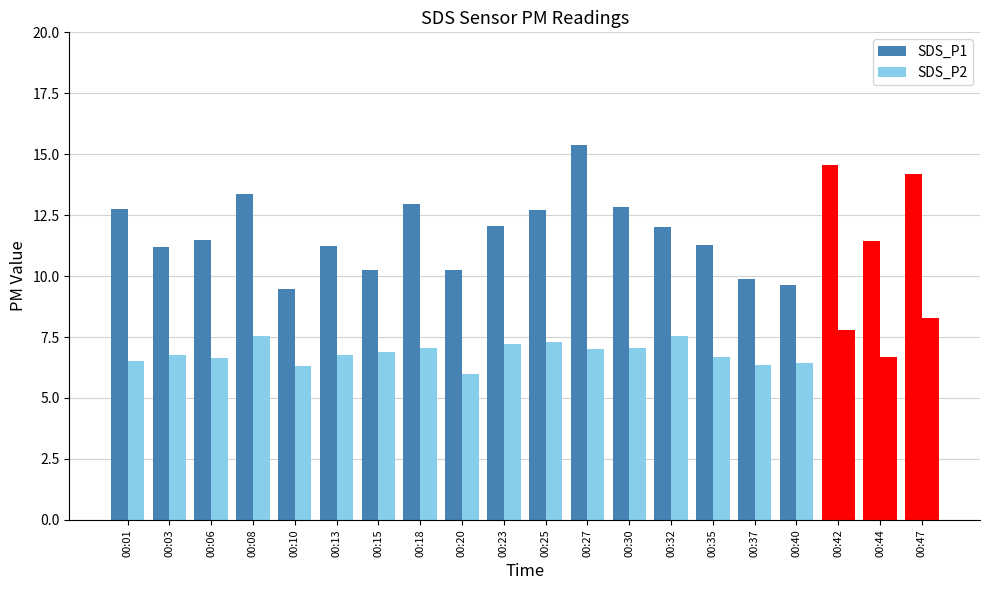

What is the lowest value of the SDS_P1 series?

9.4